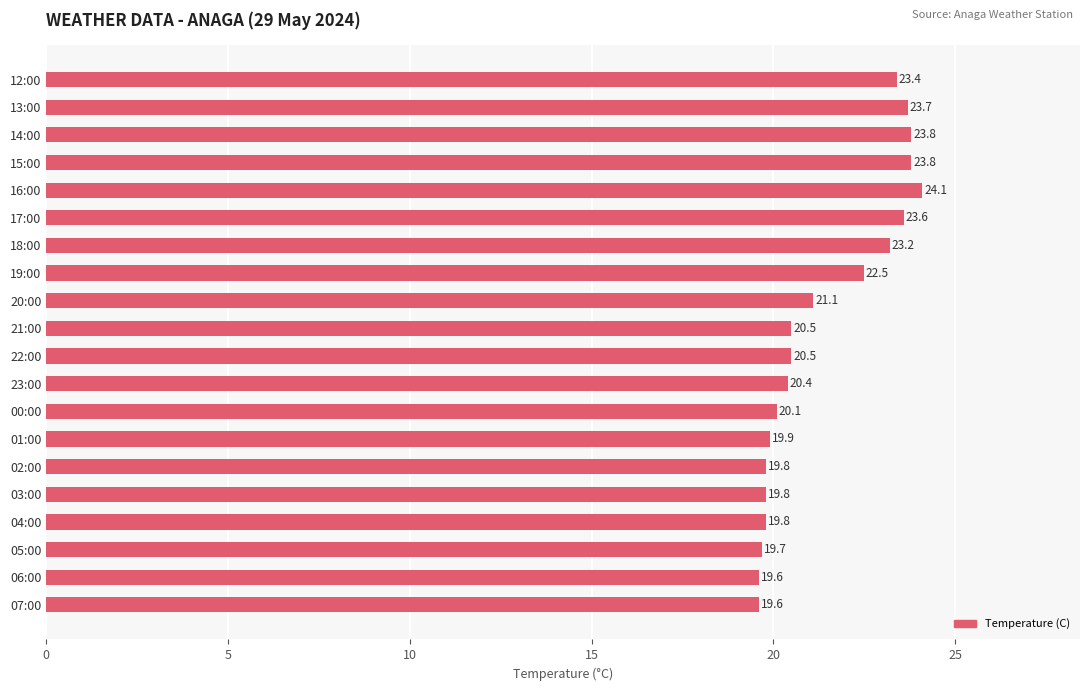

What is the difference between the maximum and minimum values?

4.5